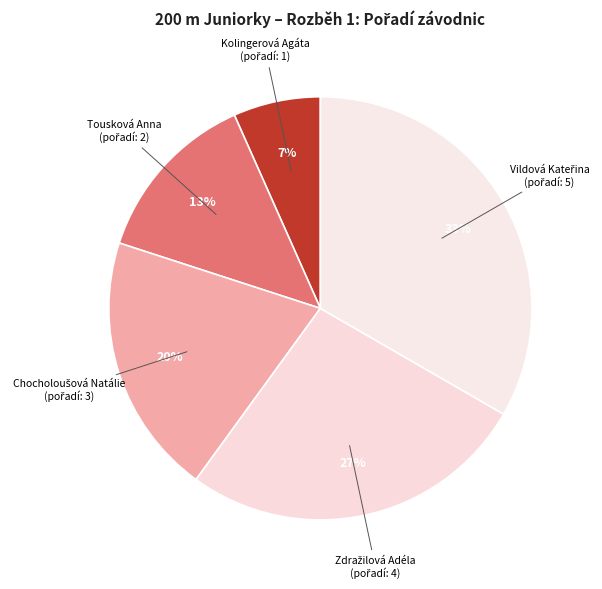

How many slices are in this pie chart?

5